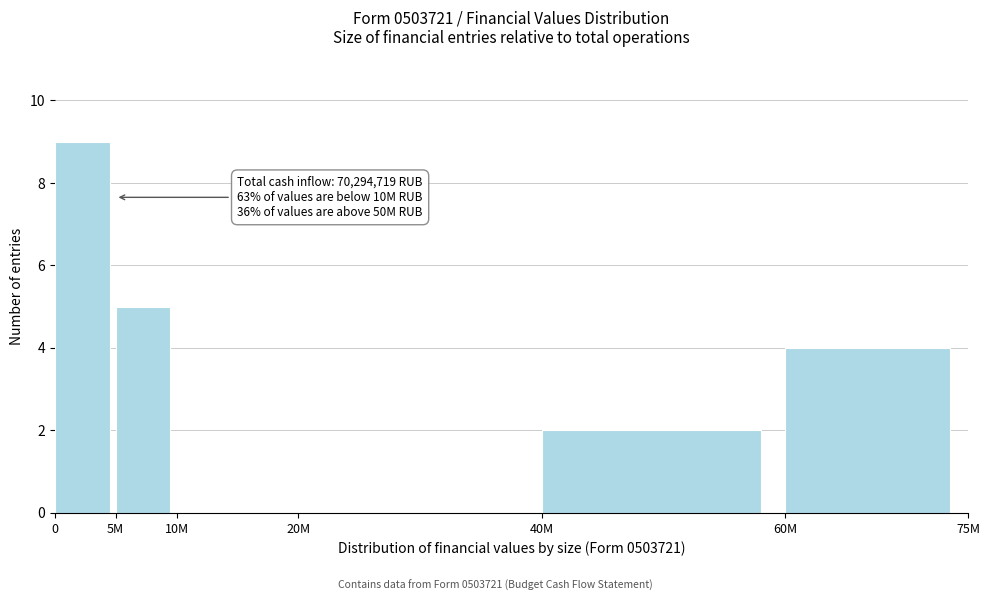

What is the maximum value shown in the chart?

9